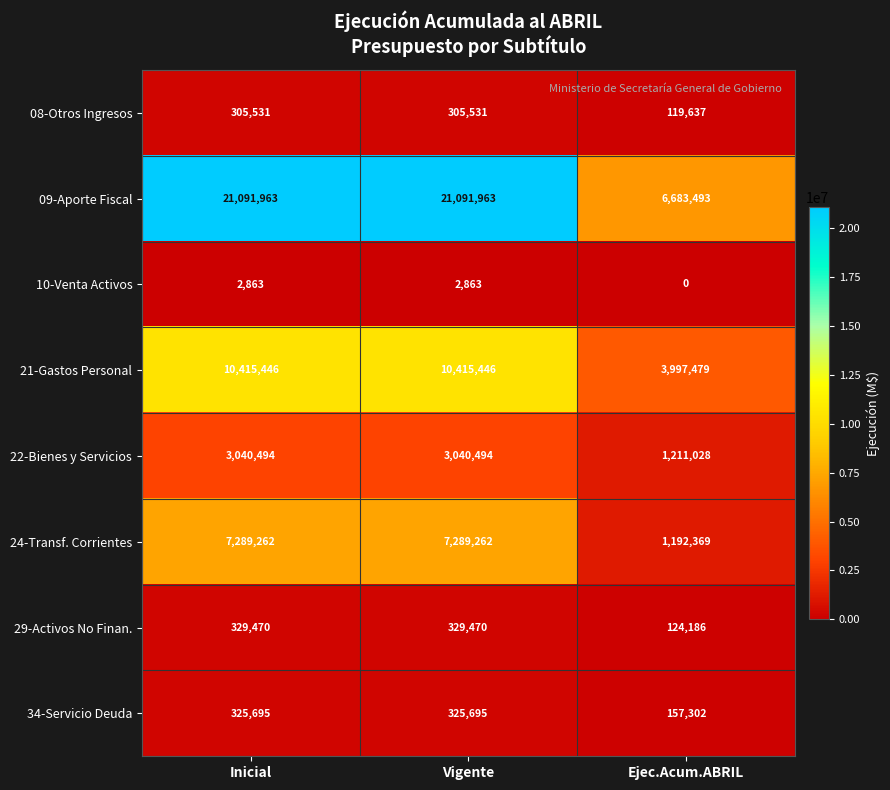

Is it true that 08-Otros Ingresos equals 305531 at Inicial?

True